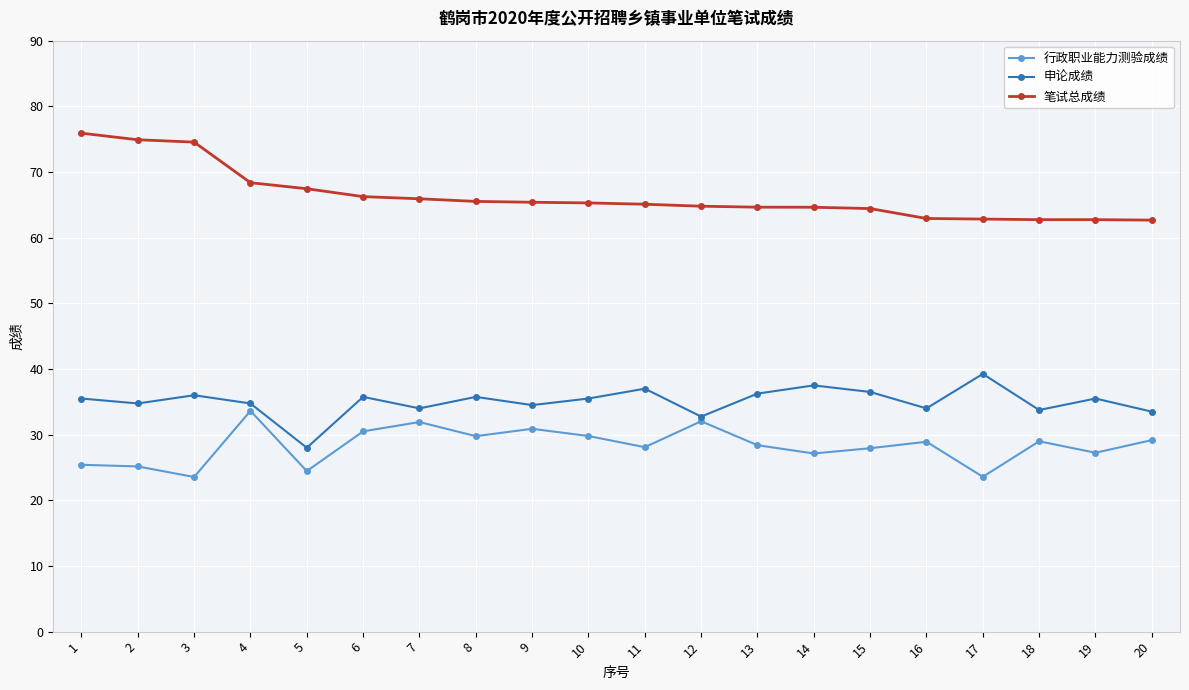

What is the maximum value shown in the chart?

75.9